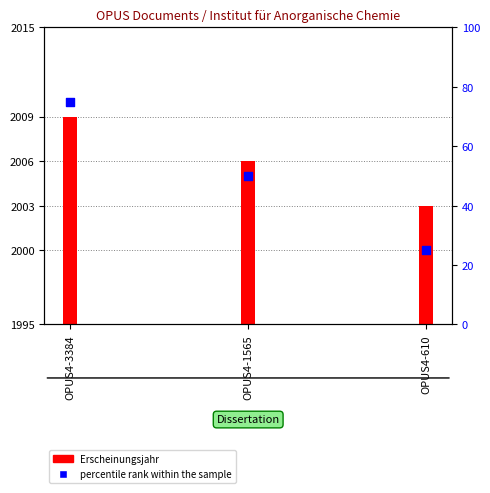

At which category is the sum across all series the highest?

OPUS4-3384